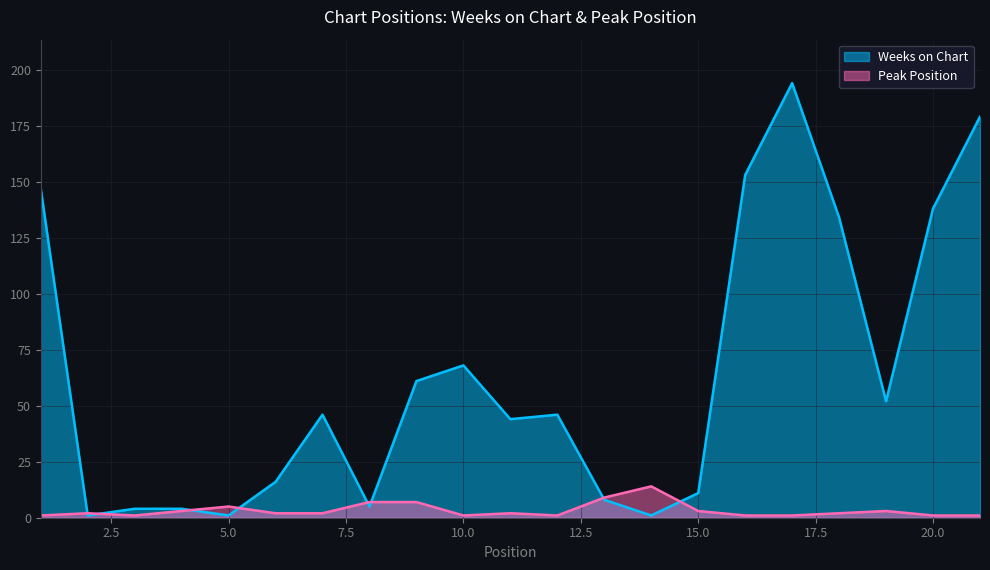

How many series are shown in this chart?

2